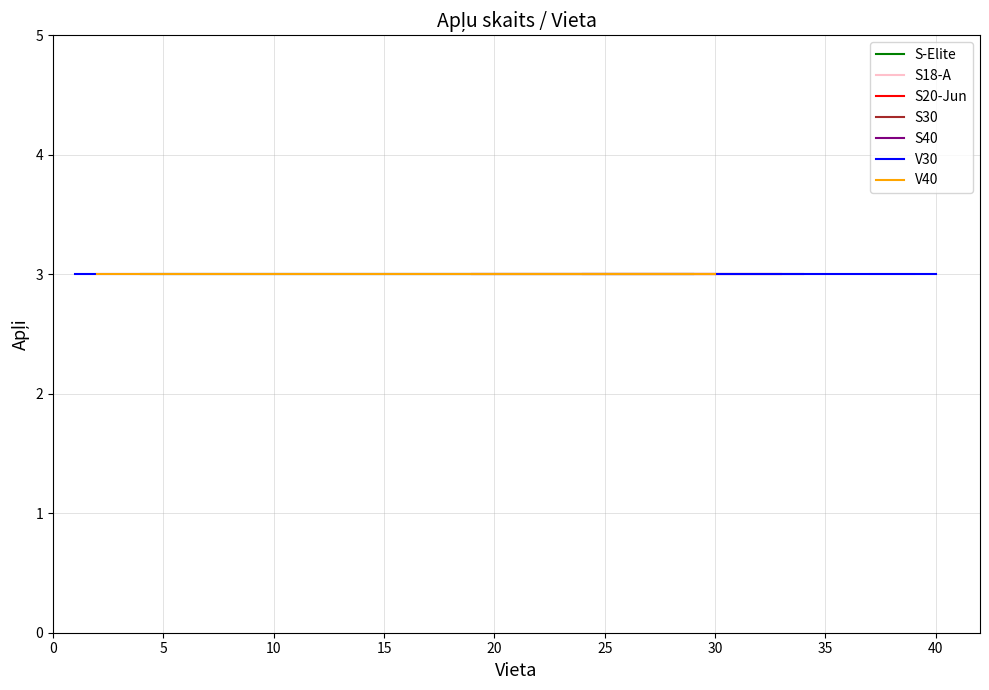

What is the value of the S20-Jun point at the 17th from the left?

17